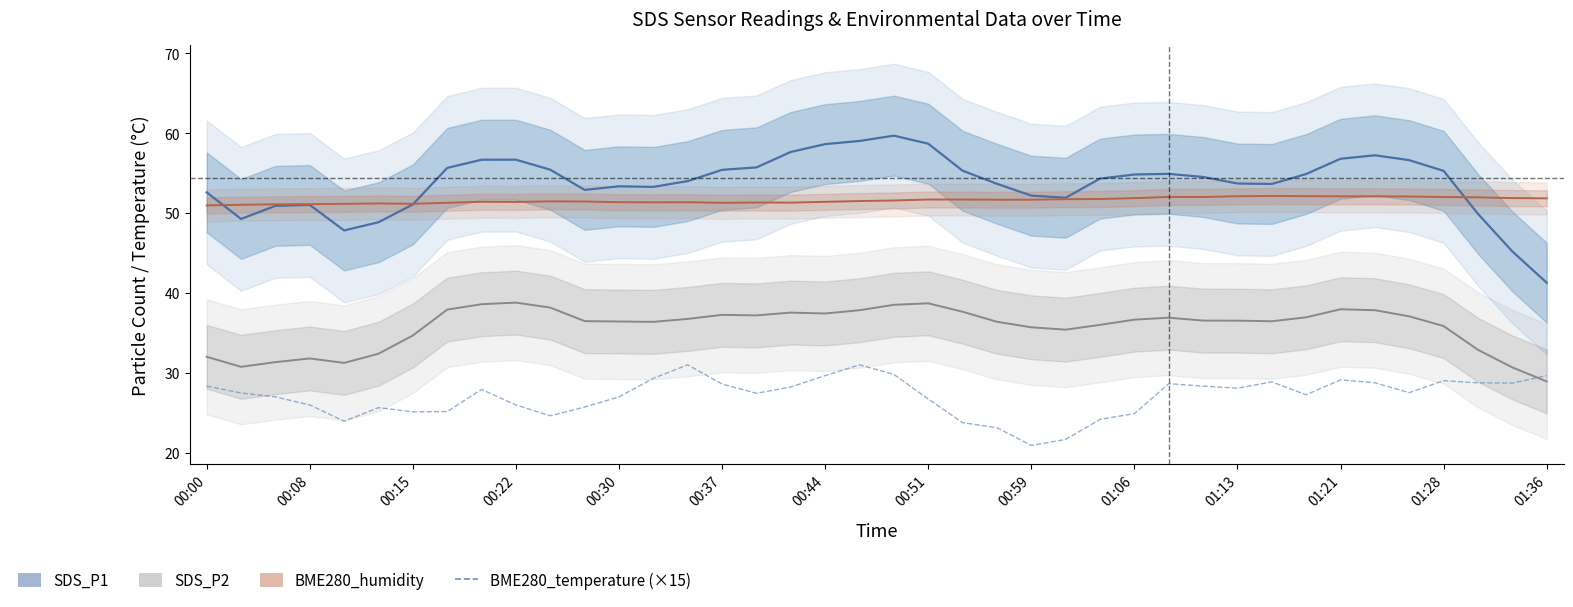

Reading left to right, list all the values displayed in this chart.

SDS_P1: 52.6	49.3	50.9	51.0	47.8	48.9	51.1	55.7	56.7	56.7	55.4	52.9	53.4	53.3	54.0	55.4	55.7	57.7	58.6	59.0	59.7	58.7	55.3	53.7	52.2	51.9	54.3	54.8	54.9	54.5	53.7	53.6	54.9	56.8	57.2	56.6	55.3	49.9	45.2	41.3
SDS_P2: 32.0	30.8	31.4	31.8	31.3	32.4	34.7	37.9	38.6	38.8	38.2	36.5	36.4	36.4	36.8	37.3	37.2	37.5	37.4	37.8	38.5	38.7	37.7	36.4	35.7	35.4	36.0	36.7	36.9	36.5	36.5	36.5	37.0	38.0	37.8	37.1	35.9	32.9	30.7	28.9
BME280_humidity: 51.0	51.0	51.1	51.1	51.2	51.2	51.2	51.3	51.4	51.4	51.5	51.5	51.4	51.3	51.4	51.3	51.3	51.3	51.4	51.5	51.6	51.7	51.7	51.7	51.7	51.7	51.8	51.9	52.0	52.0	52.1	52.1	52.1	52.1	52.1	52.1	52.0	52.0	51.9	51.9
BME280_temperature (×15): 28.4	27.5	27.0	26.0	24.0	25.6	25.1	25.2	27.9	26.0	24.6	25.7	27.0	29.3	31.0	28.6	27.4	28.2	29.7	31.0	29.8	26.7	23.8	23.1	20.9	21.7	24.2	24.9	28.6	28.3	28.1	28.9	27.3	29.1	28.8	27.5	29.0	28.8	28.7	29.7